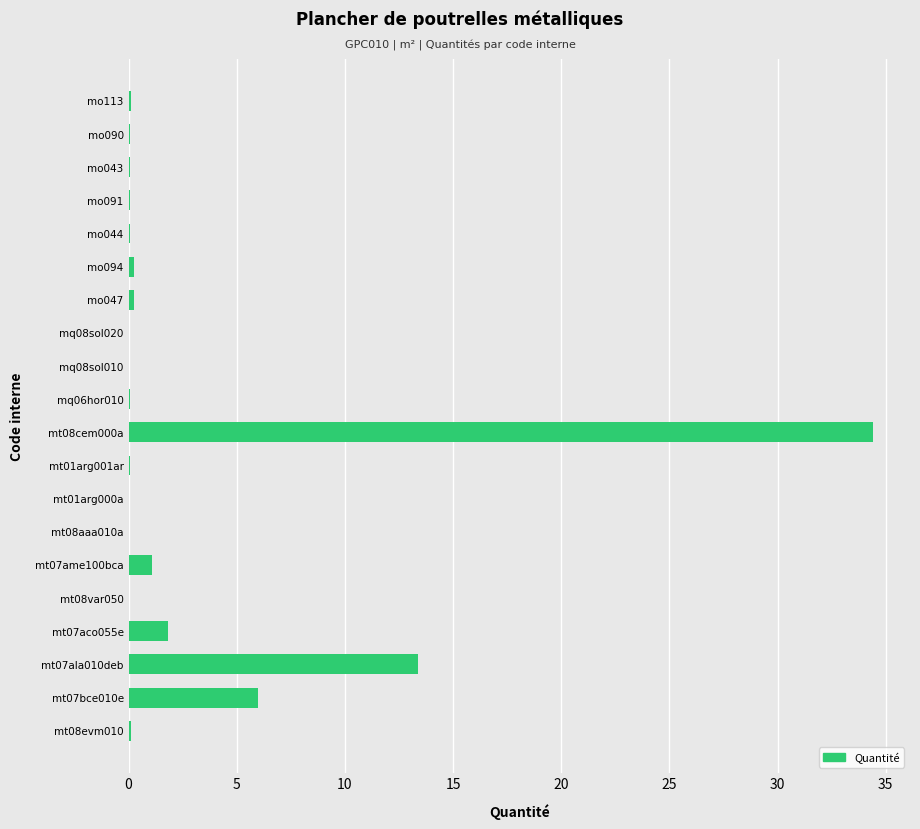

True or false: the data shows 0.0 at mt08var050.

True